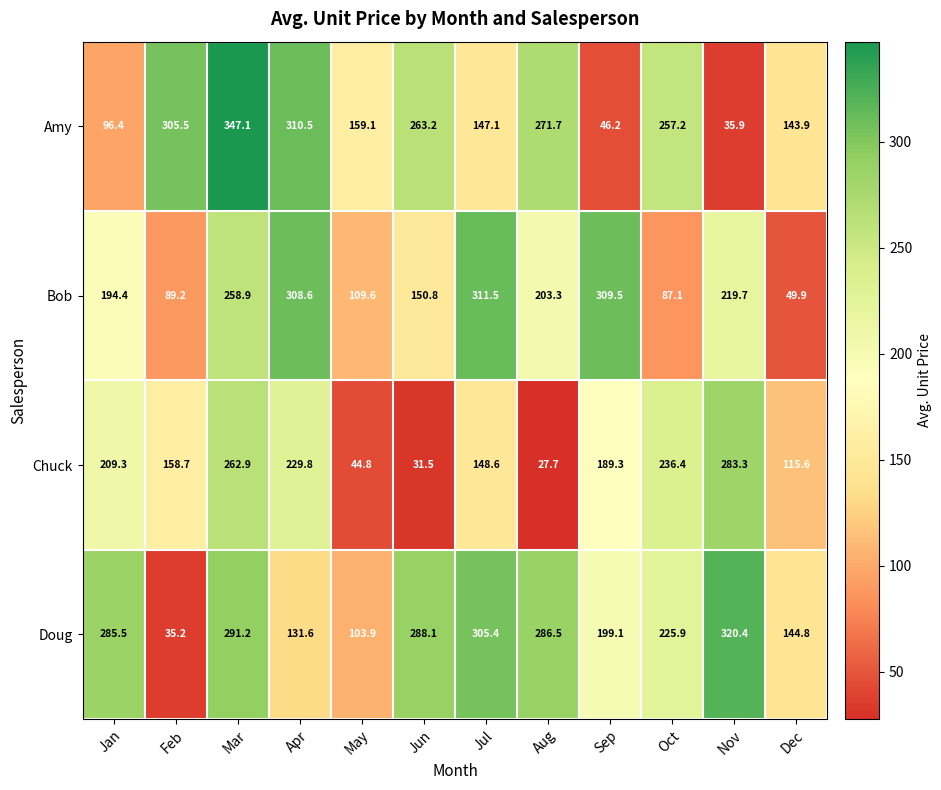

What is the maximum value for Bob?

311.5